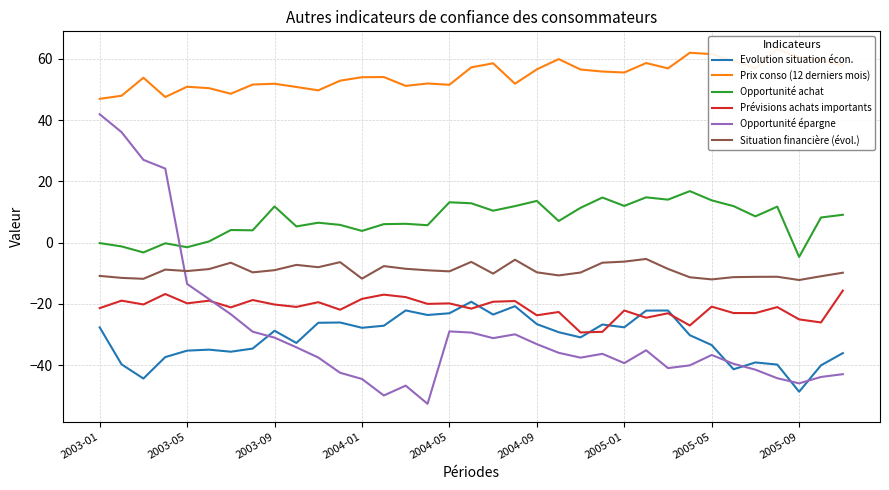

True or false: Evolution situation écon. and Opportunité achat cross at least once.

False